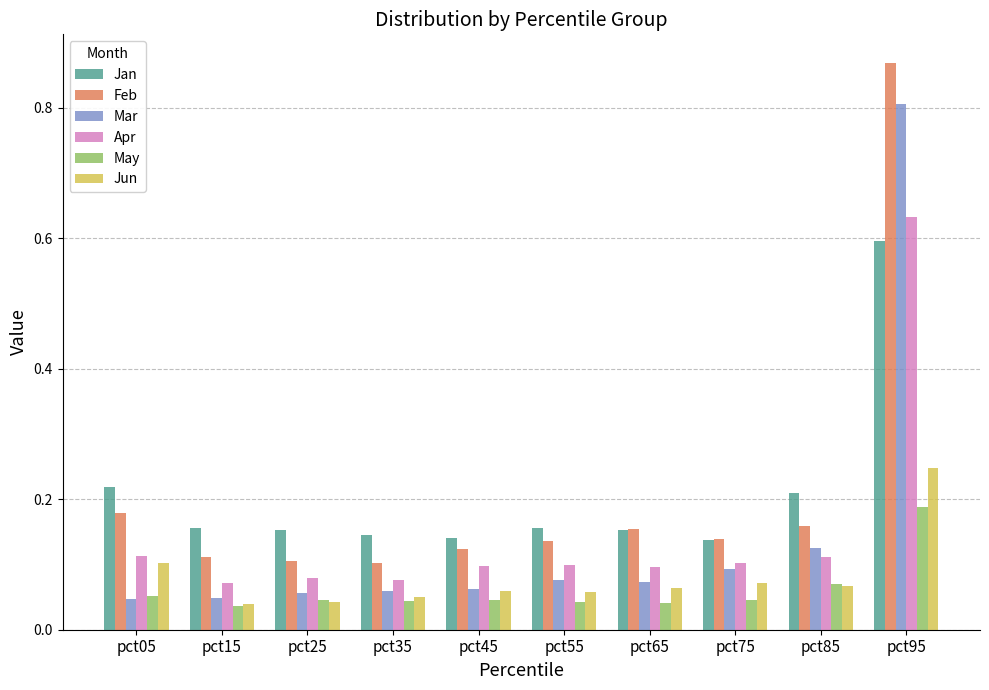

Rank the series by their maximum value, from highest to lowest.

Feb, Mar, Apr, Jan, Jun, May